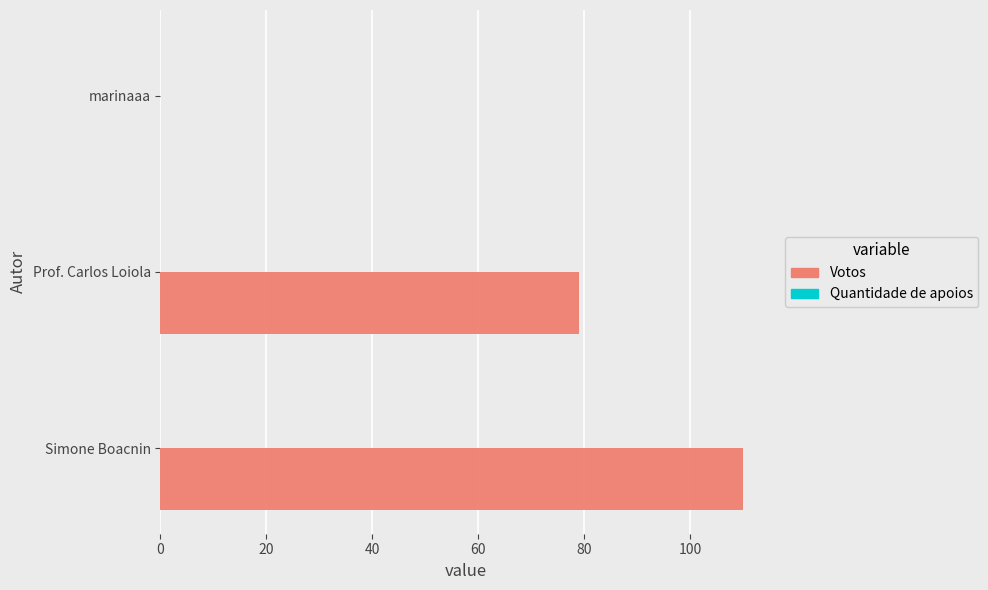

Which category has the highest value across all series?

Simone Boacnin